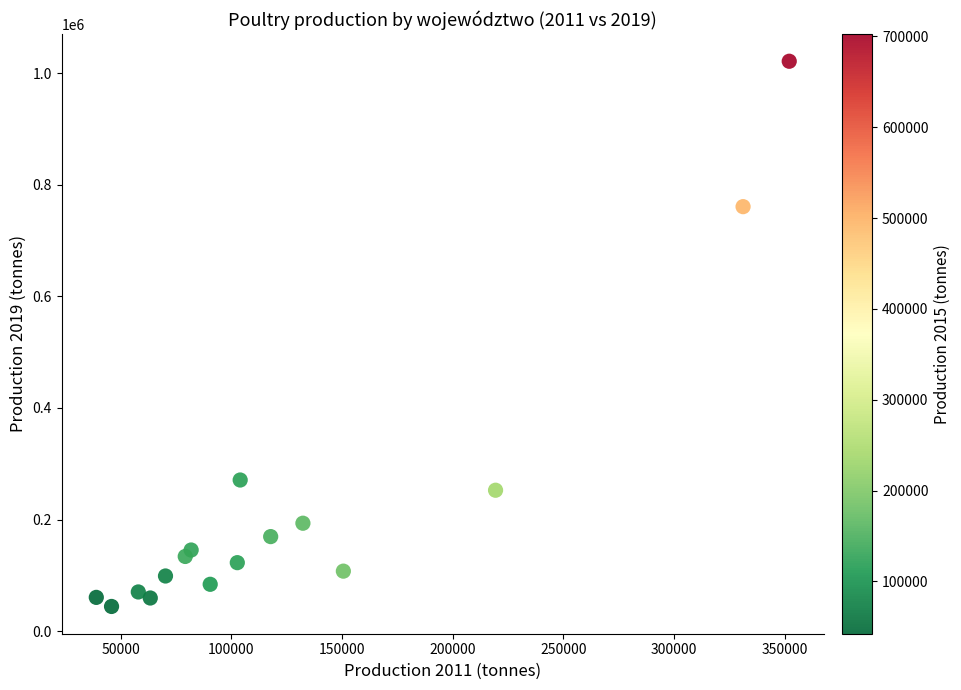

What is the range of X values (max minus min)?

313037